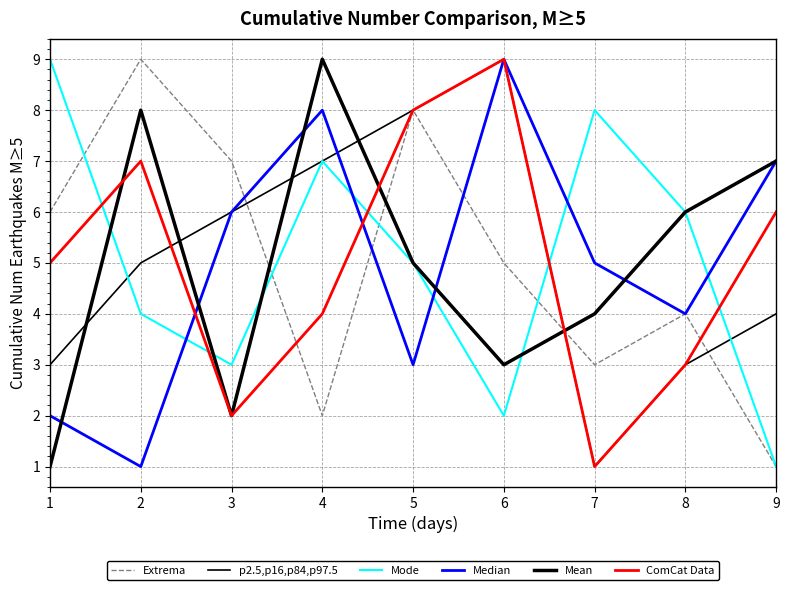

Which label corresponds to the largest value in the chart?

2